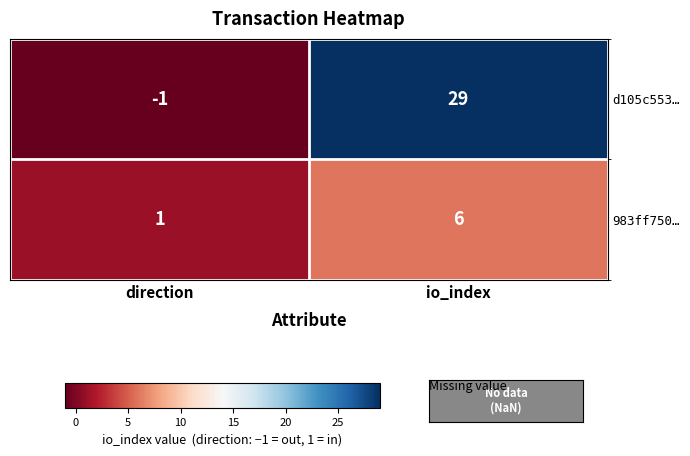

What is the difference between the maximum and minimum values in the d105c553… series?

30